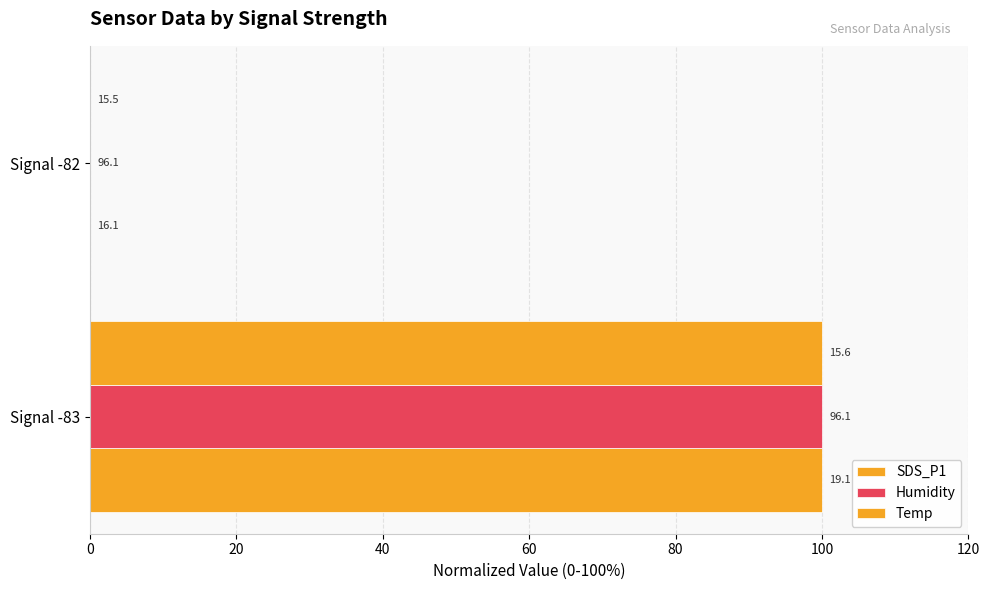

How many values in Temp are above zero?

1